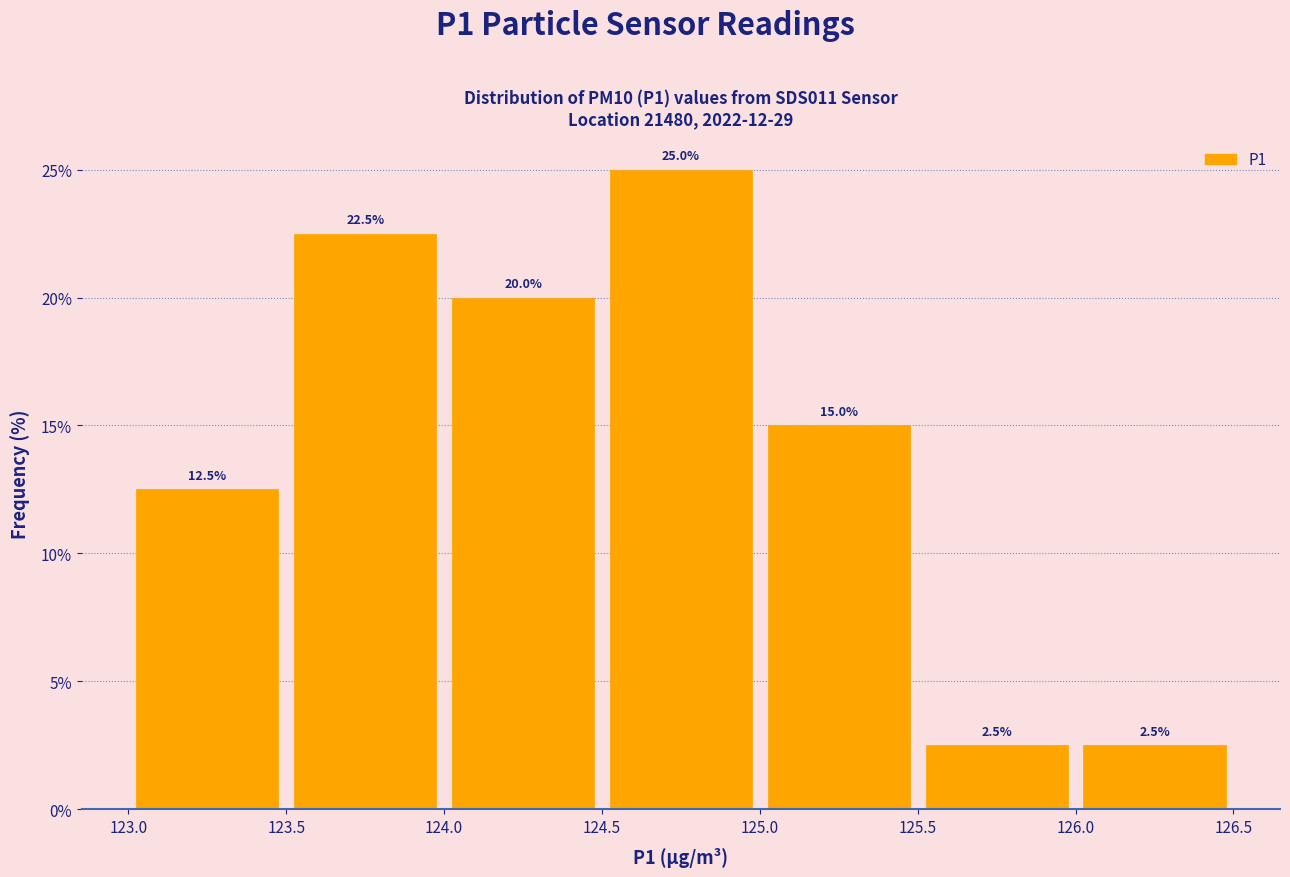

Reading left to right, list every bar in this chart as the range it spans on the x-axis followed by its height.

123.0 to 123.5: 12.5
123.5 to 124.0: 22.5
124.0 to 124.5: 20.0
124.5 to 125.0: 25.0
125.0 to 125.5: 15.0
125.5 to 126.0: 2.5
126.0 to 126.5: 2.5